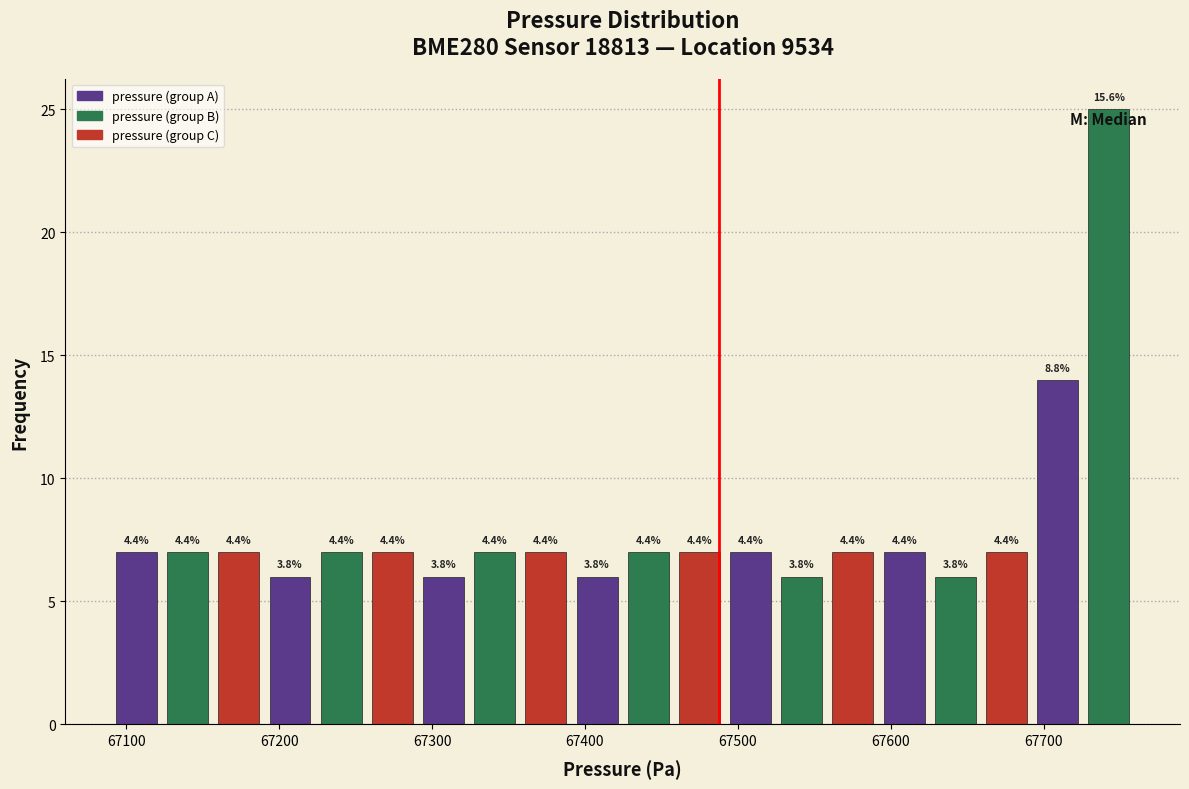

Around what value on the x-axis is the tallest bar? Give the approximate position of its centre, as read against the axis.

67740